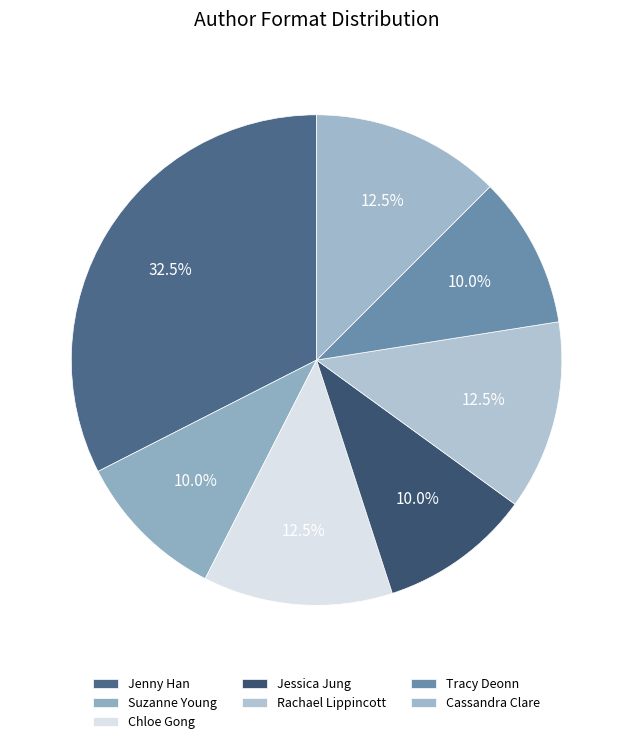

How many slices are in this pie chart?

7